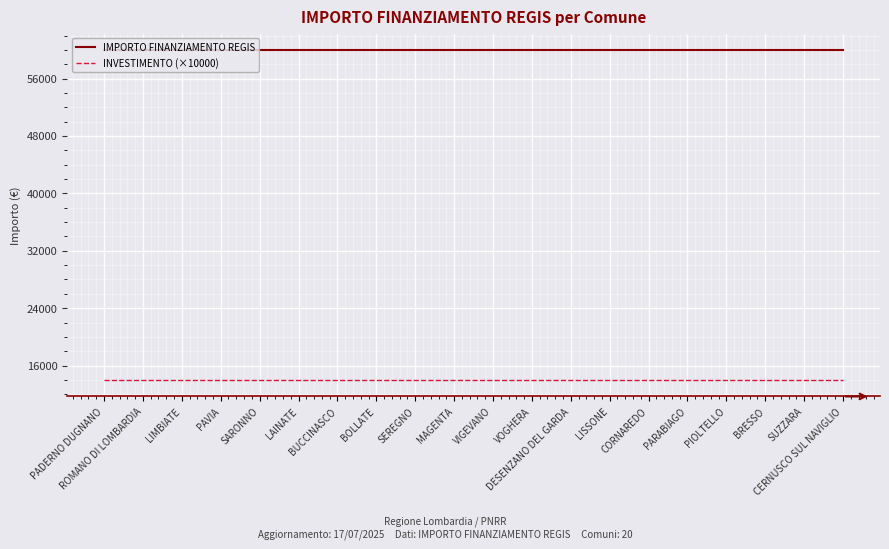

Is the value of INVESTIMENTO (×10000) at BOLLATE greater than the value of IMPORTO FINANZIAMENTO REGIS at LAINATE?

No